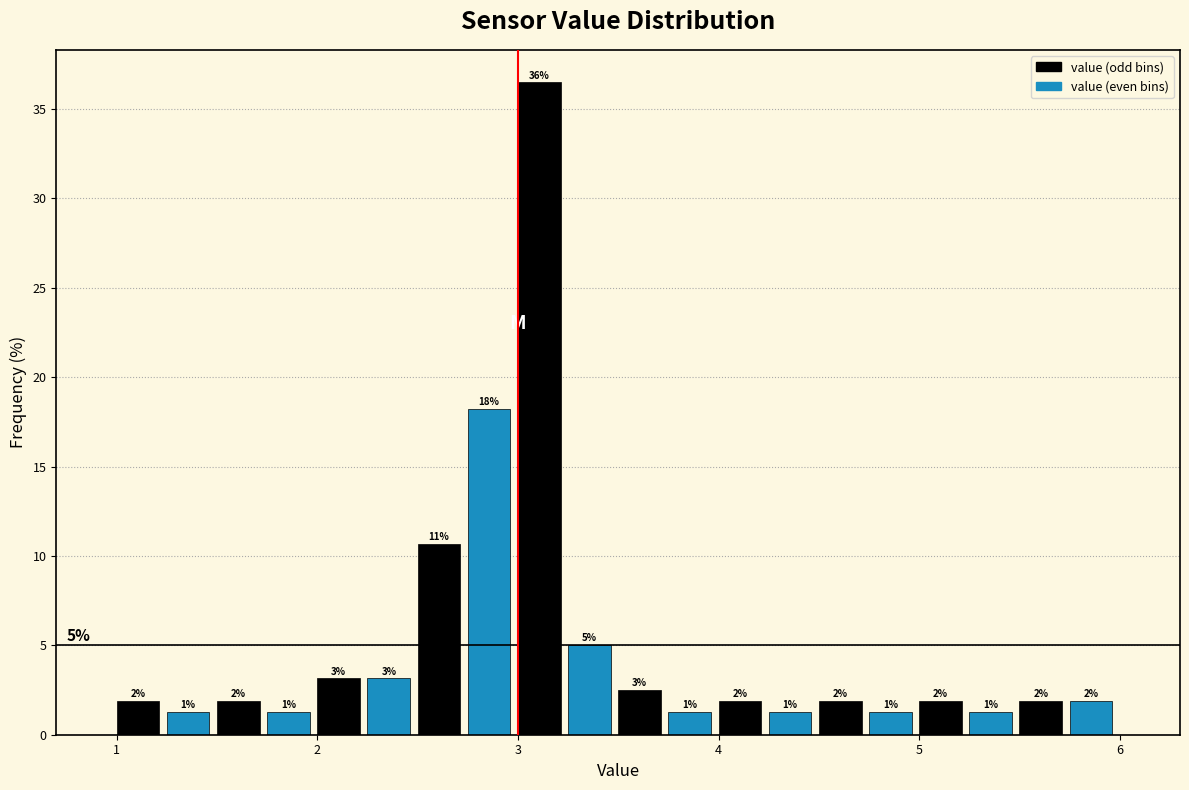

Read against the x-axis, roughly where is the centre of the tallest bar?

3.1